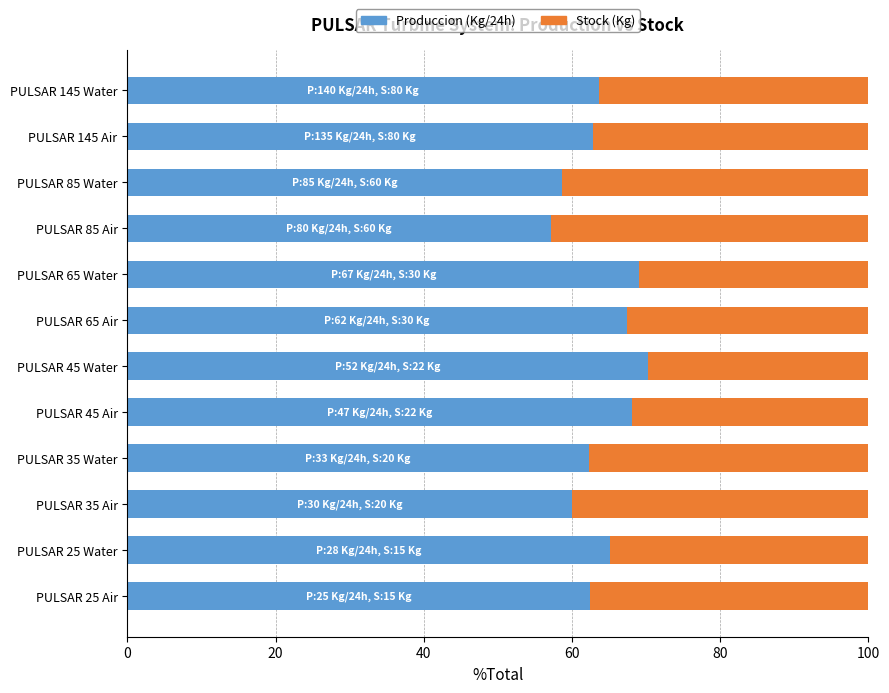

What is the total value across all series at PULSAR 145 Water?

100.0